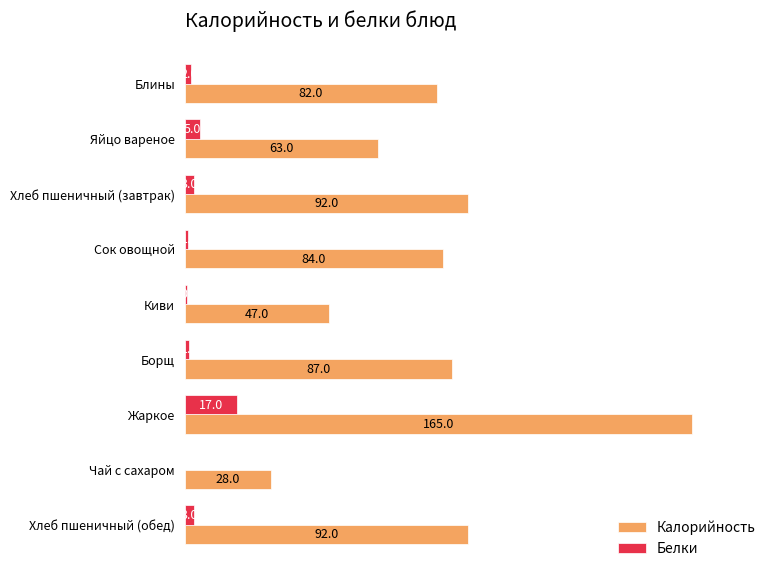

True or false: Белки has a value of 5.0 at Яйцо вареное.

True